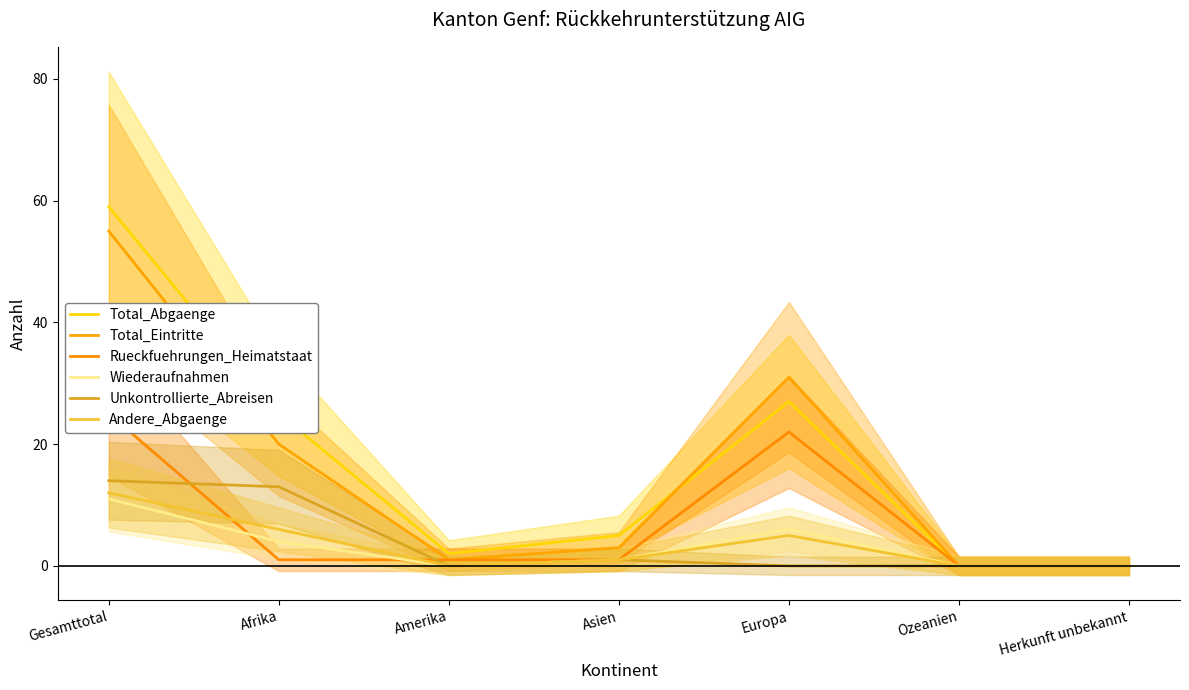

Reading left to right, list all the values displayed in this chart.

Total_Abgaenge: 59	25	2	5	27	0	0
Total_Eintritte: 55	20	1	3	31	0	0
Rueckfuehrungen_Heimatstaat: 25	1	1	1	22	0	0
Wiederaufnahmen: 11	4	0	1	6	0	0
Unkontrollierte_Abreisen: 14	13	0	1	0	0	0
Andere_Abgaenge: 12	6	0	1	5	0	0